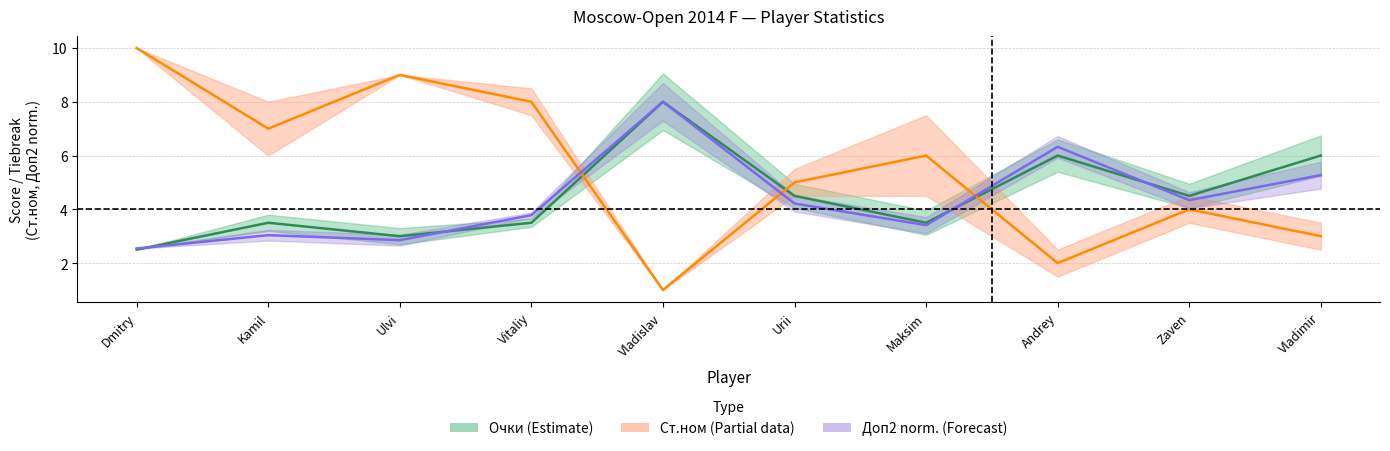

Count the number of categories in the chart.

10